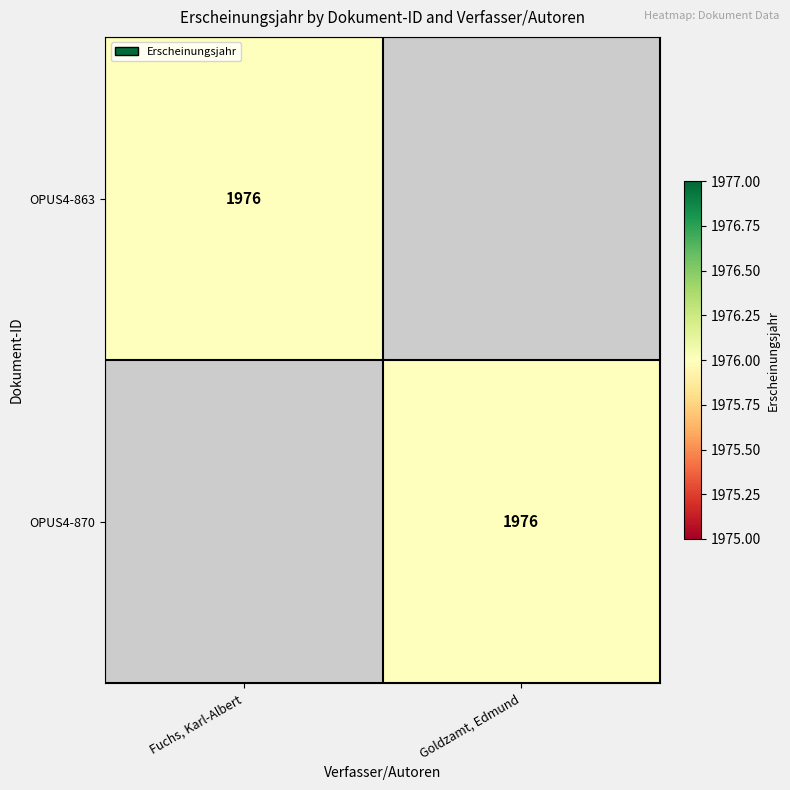

The value of OPUS4-870 at Goldzamt, Edmund is 1976. True or false?

True